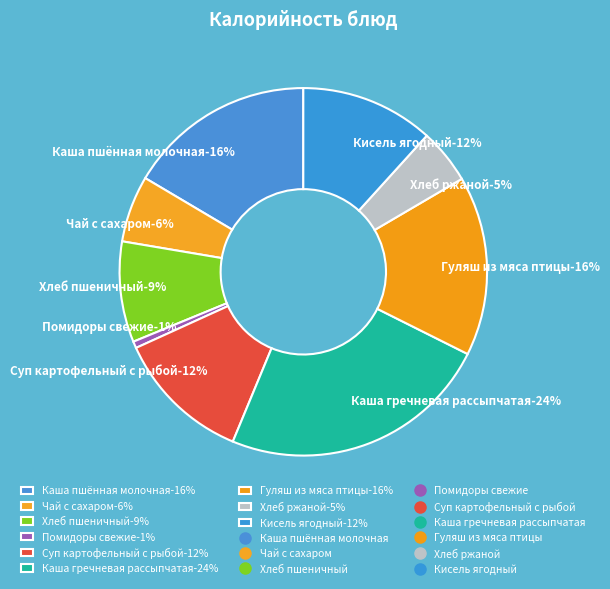

Rank the categories by value from highest to lowest.

Каша гречневая рассыпчатая, Каша пшённая молочная, Гуляш из мяса птицы, Суп картофельный с рыбой, Кисель ягодный, Хлеб пшеничный, Чай с сахаром, Хлеб ржаной, Помидоры свежие